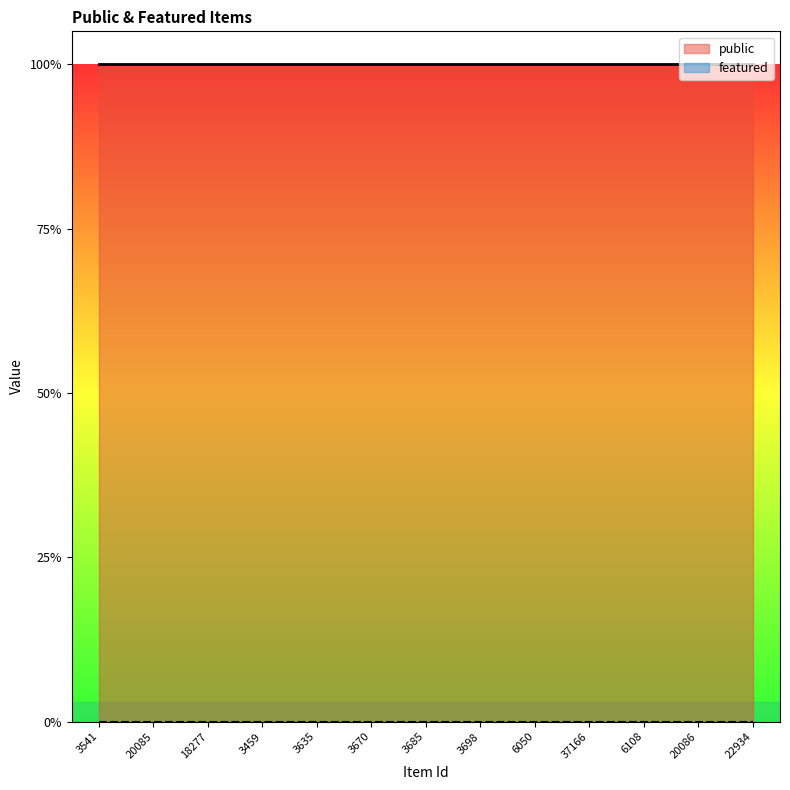

Reading right to left, list all the values displayed in this chart.

public: 22934=1	20086=1	6108=1	37166=1	6050=1	3698=1	3685=1	3670=1	3635=1	3459=1	18277=1	20085=1	3541=1
featured: 22934=0	20086=0	6108=0	37166=0	6050=0	3698=0	3685=0	3670=0	3635=0	3459=0	18277=0	20085=0	3541=0